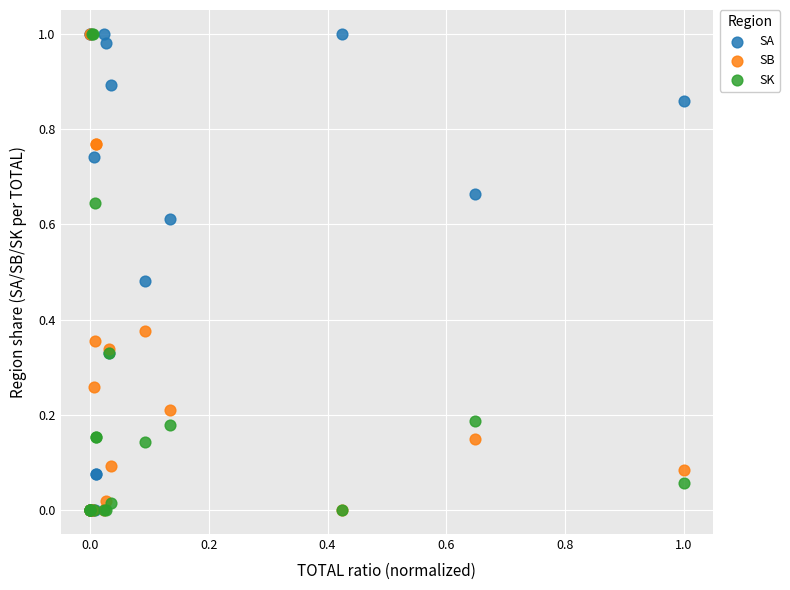

What are all the series names shown in the legend?

SA, SB, SK